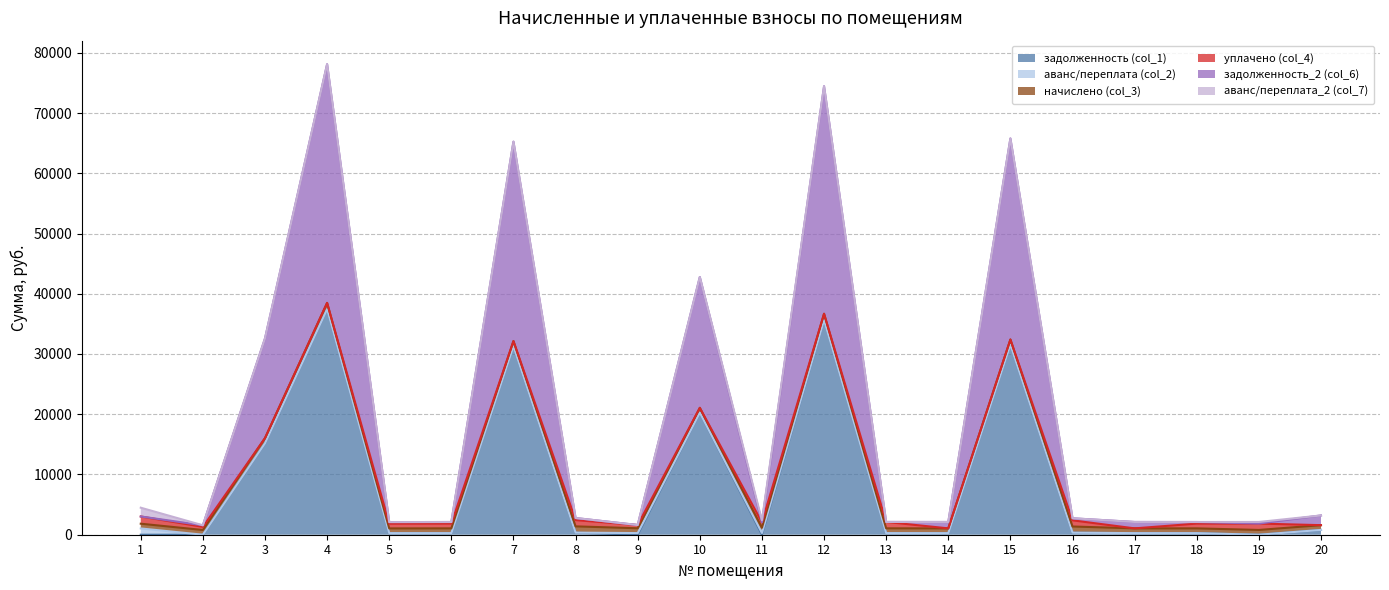

What is the average value of the аванс/переплата (col_2) series?

80.2